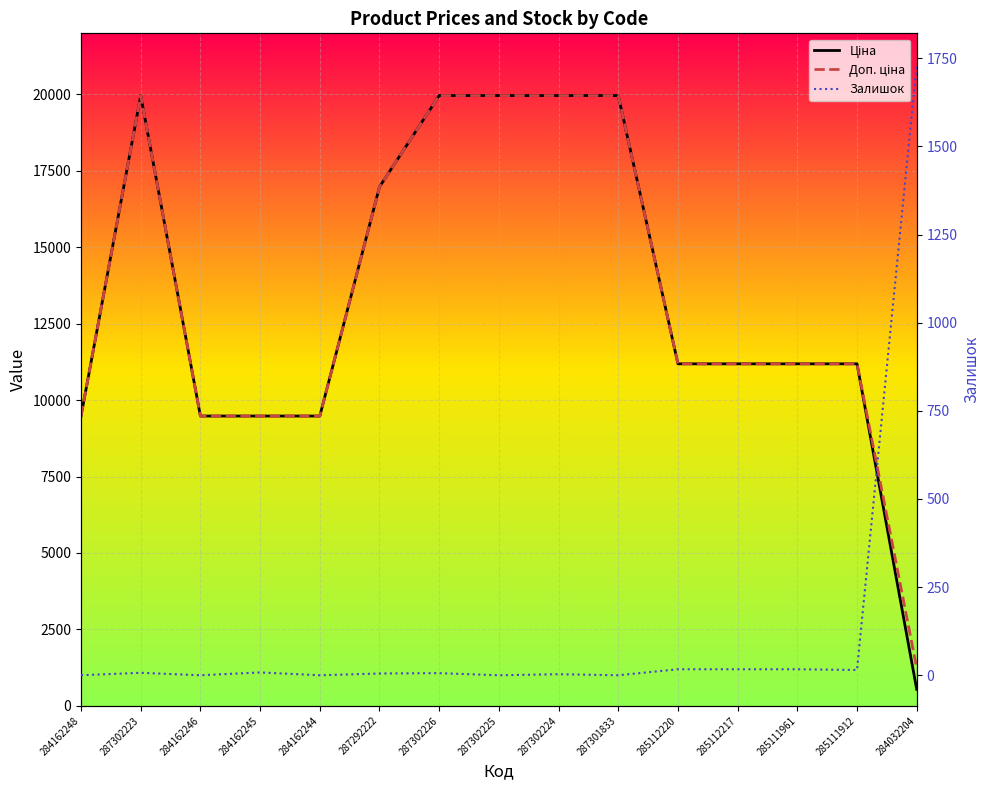

What are all the series names shown in the legend?

Ціна, Доп. ціна, Залишок